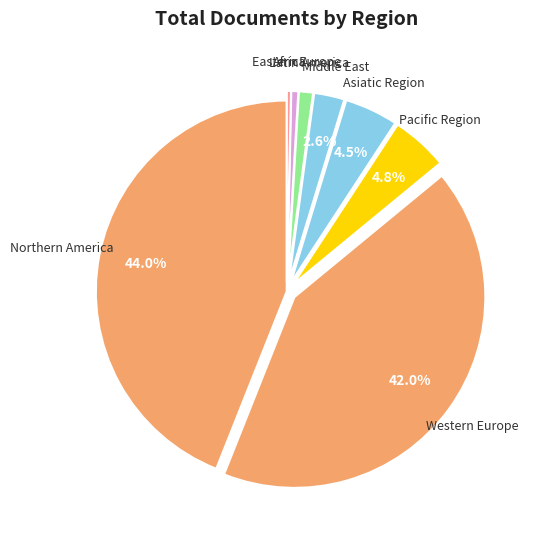

How many segments does this pie chart have?

8